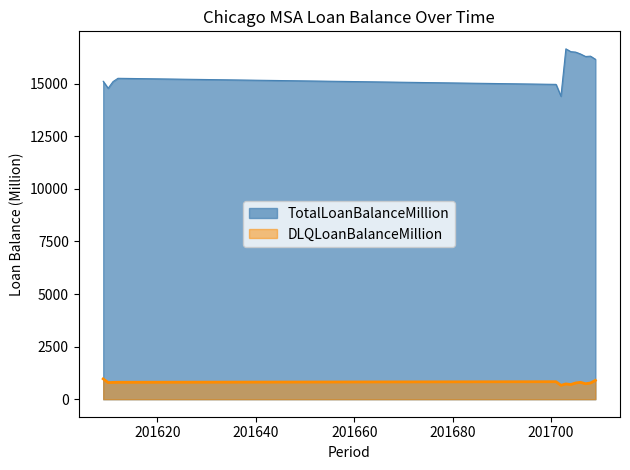

In DLQLoanBalanceMillion, how many points are lower than both neighbors (excluding endpoints)?

4